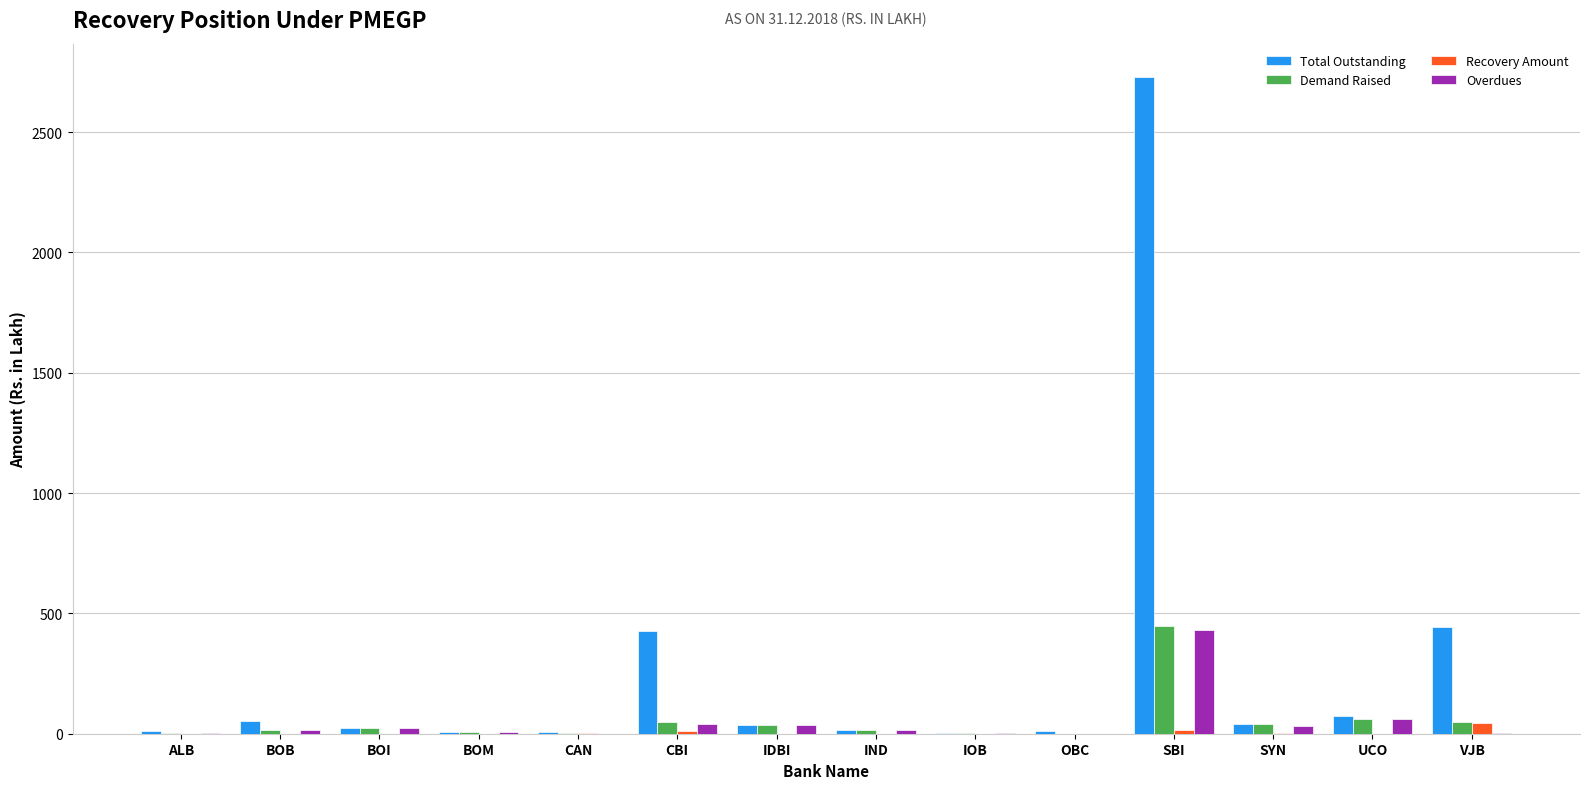

What is the greatest value displayed?

2731.0